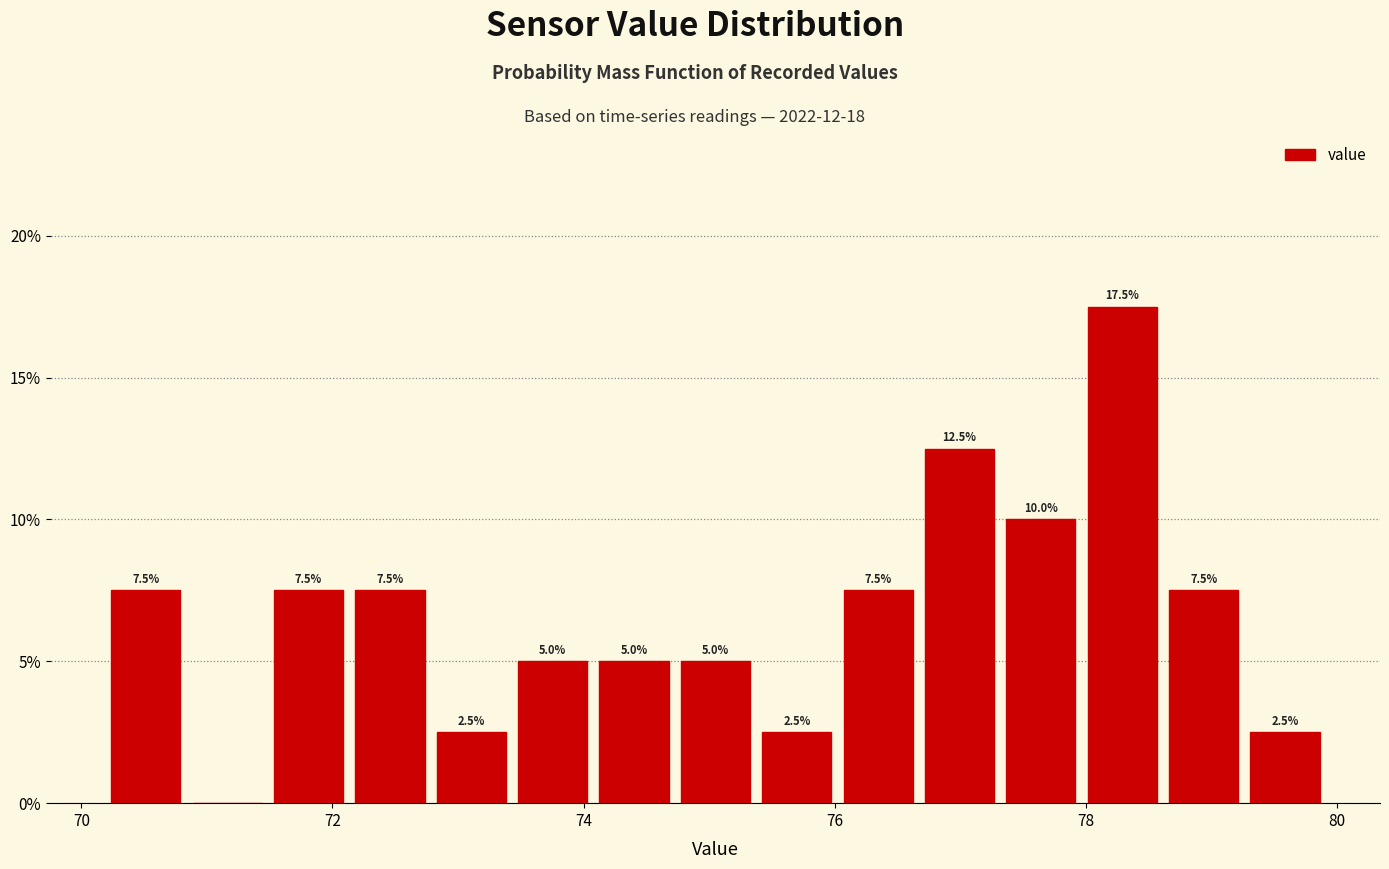

Read against the x-axis, roughly where is the centre of the tallest bar?

78.2